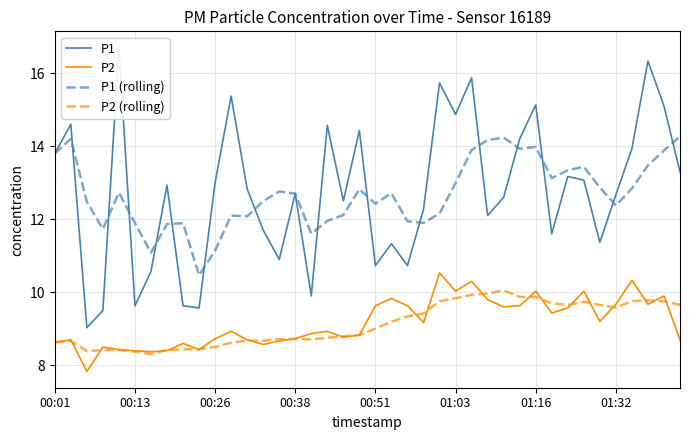

Where does the P2 (rolling) series first go above 9?

00:51